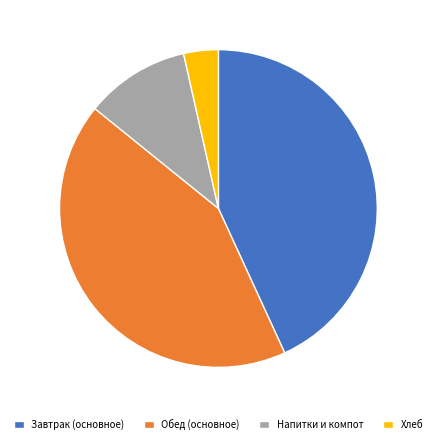

Approximately how many times larger is the value at Завтрак (основное) compared to Обед (основное)?

1.0